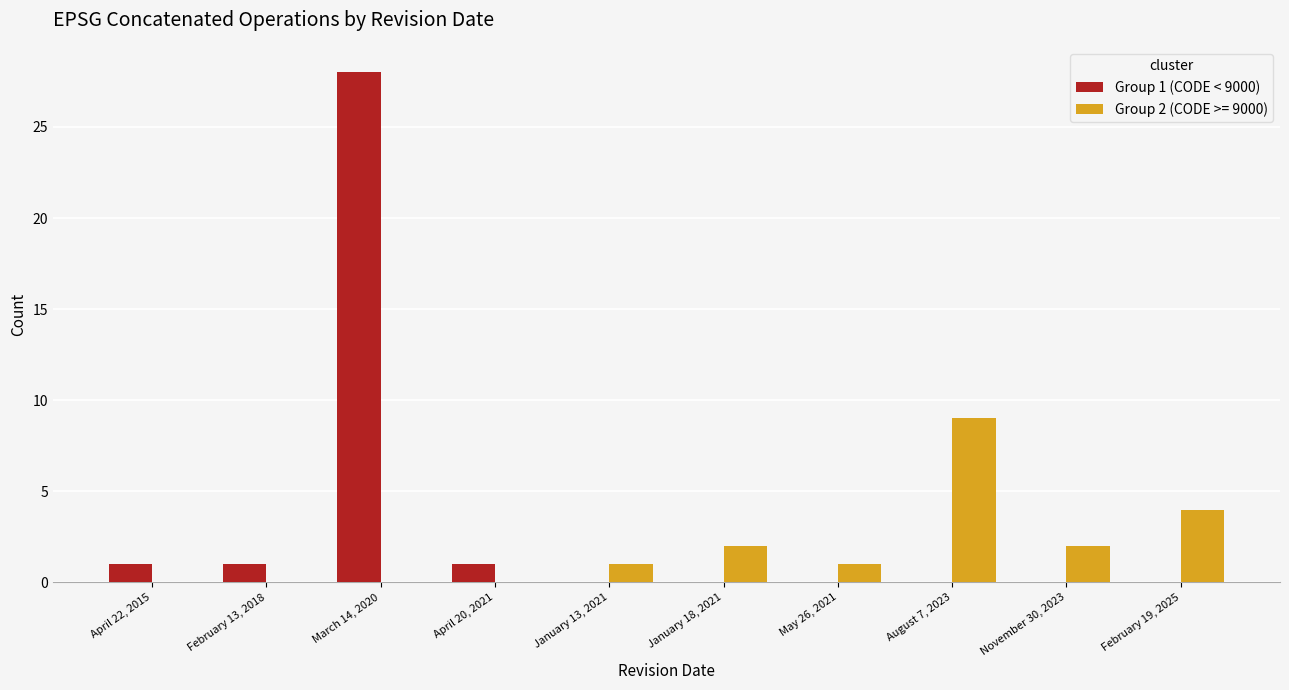

Are the bars grouped side by side (vs. stacked)?

Yes